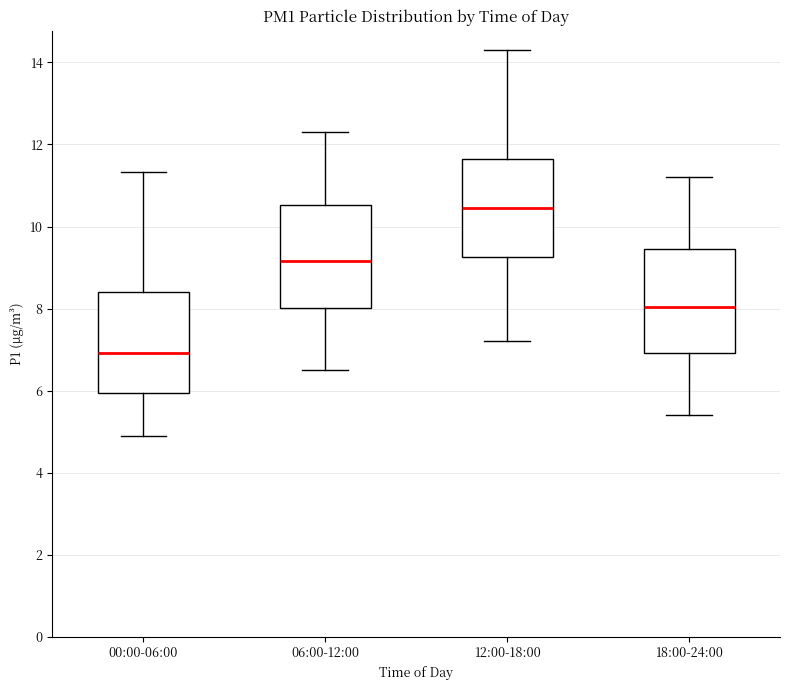

Reading left to right, transcribe this box plot: for each box, give where its median line is, the range the box spans, and where its two whiskers end, as read against the y-axis. The values are not printed on the chart, so give them approximately, as read against the axis.

00:00-06:00: median 7.0, box 6.0 to 8.4, whiskers 5.0 to 11.4
06:00-12:00: median 9.2, box 8.0 to 10.6, whiskers 6.6 to 12.4
12:00-18:00: median 10.4, box 9.2 to 11.6, whiskers 7.2 to 14.4
18:00-24:00: median 8.0, box 7.0 to 9.4, whiskers 5.4 to 11.2